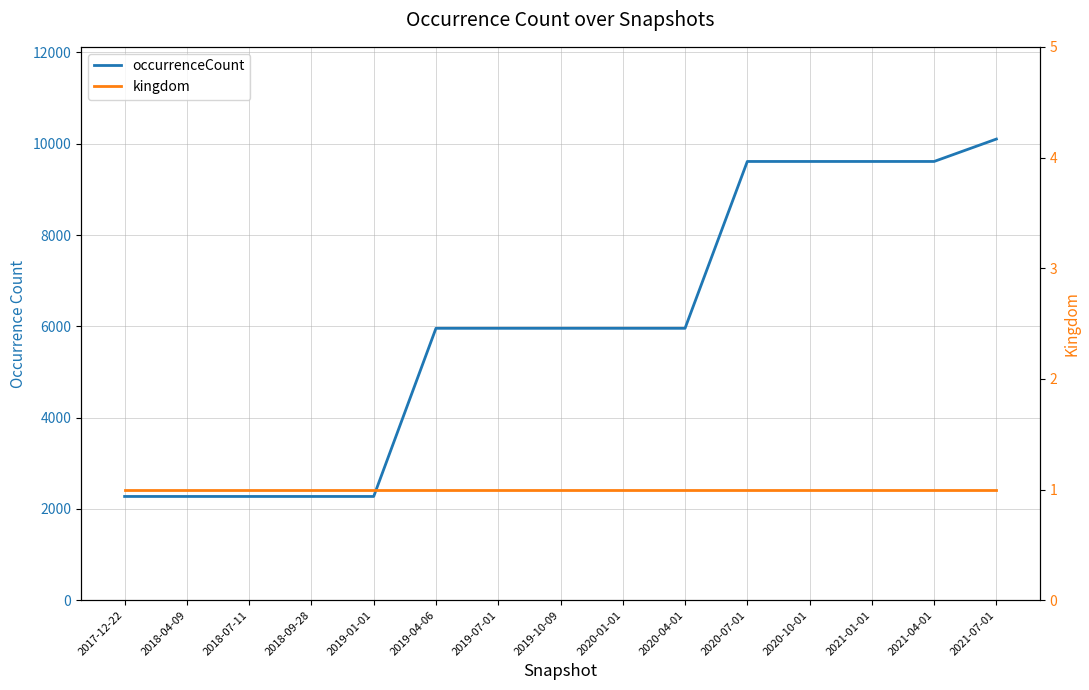

What is the value of the occurrenceCount point at the 2nd from the left?

2272